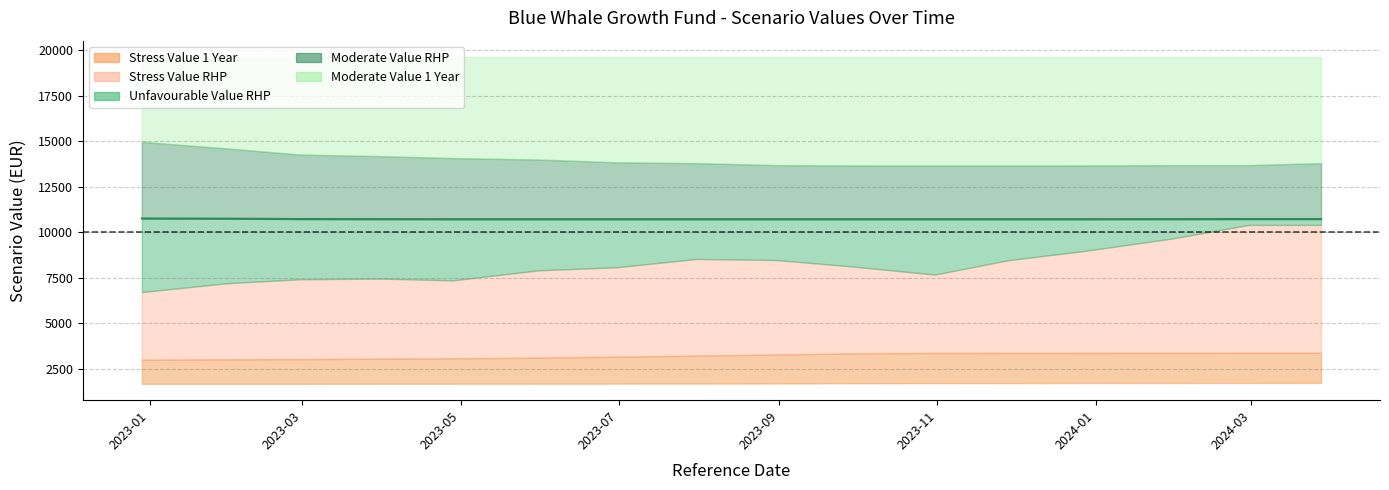

At which category does the chart reach its minimum across all series?

2023-09